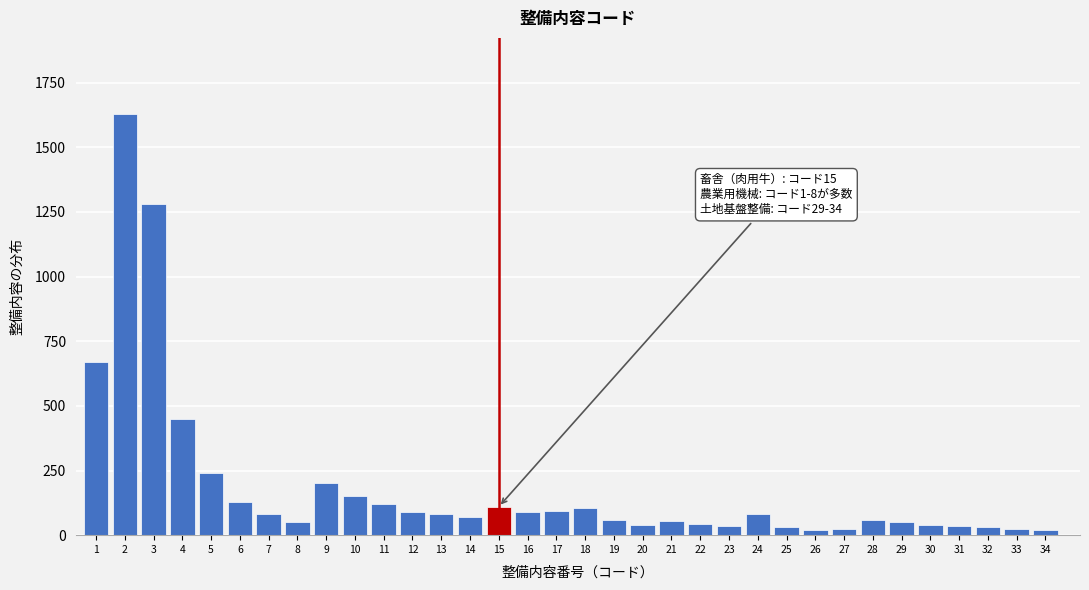

What is the difference between the maximum and minimum values?

1610